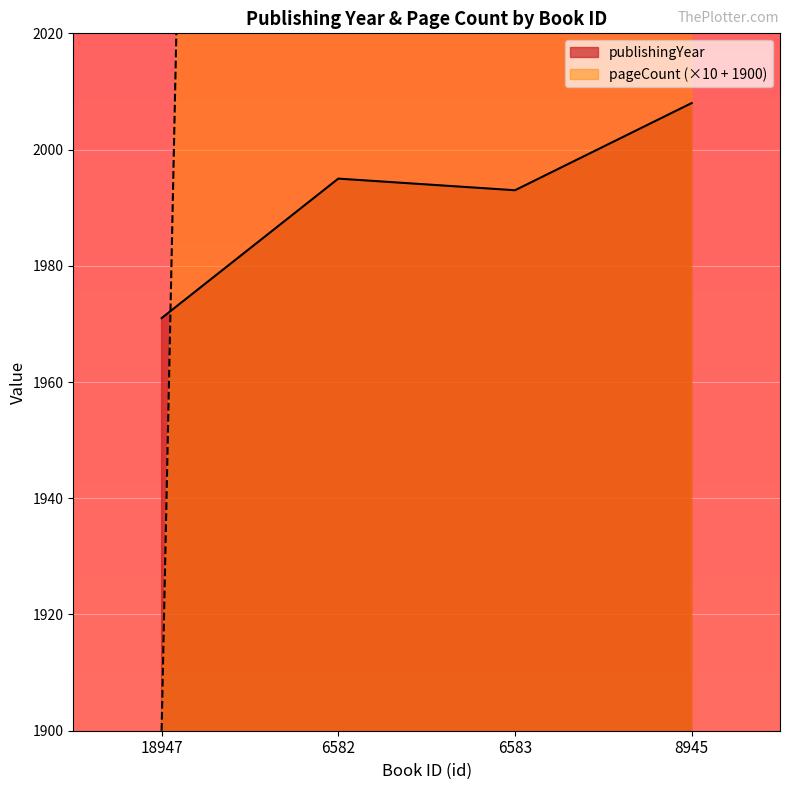

What are all the series names shown in the legend?

publishingYear, pageCount